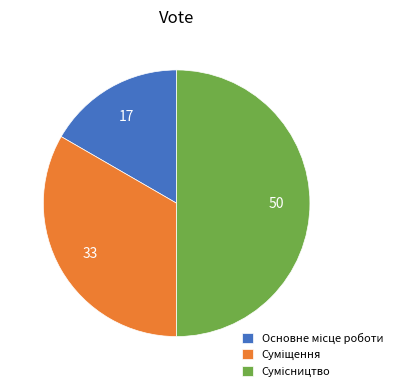

Count the number of slices in the pie.

3